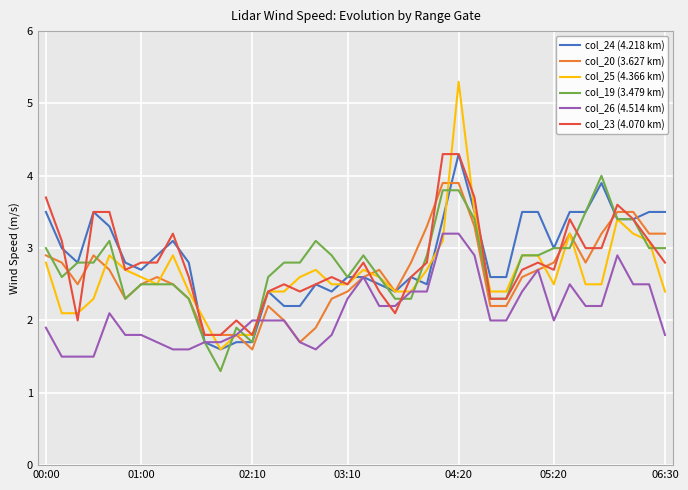

Which series has the widest spread of values?

col_25 (4.366 km)